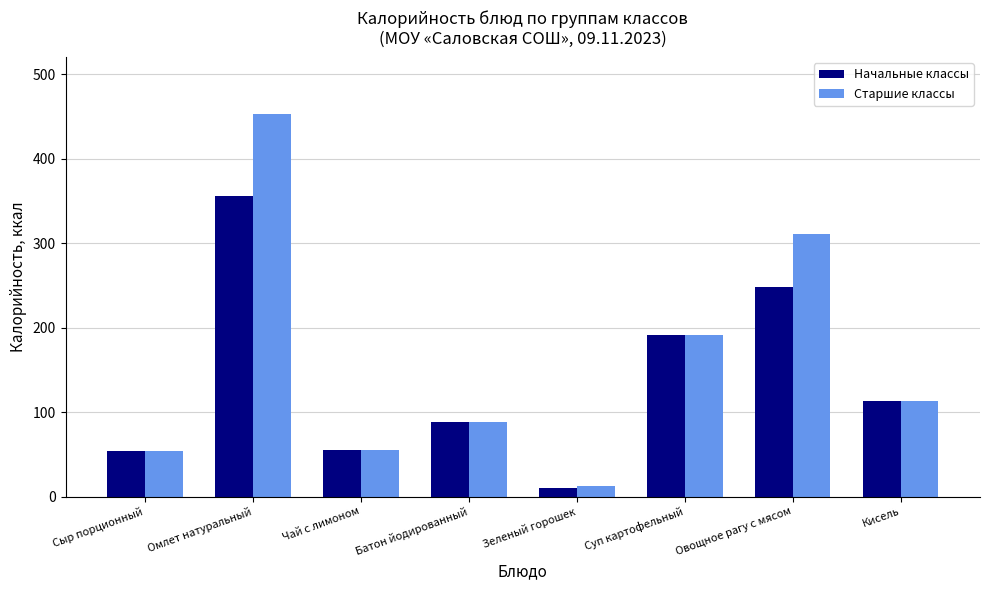

At which category is the sum across all series the highest?

Омлет натуральный